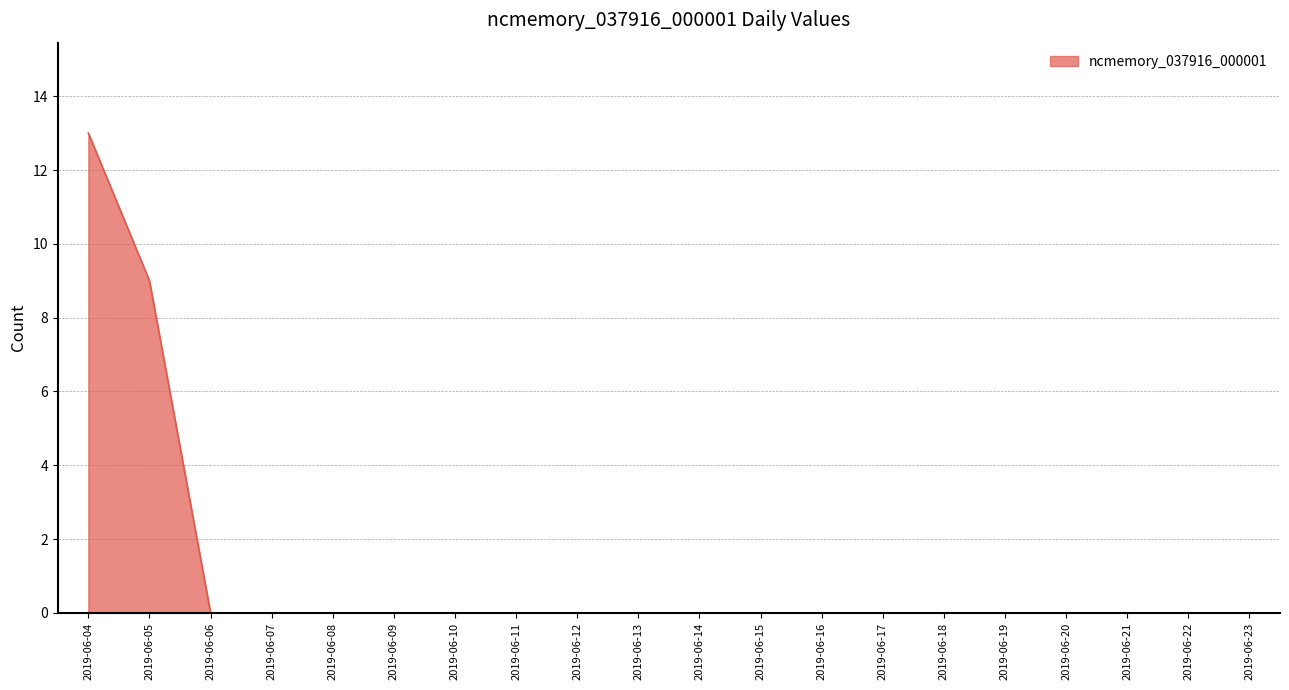

At which label is the value closest to 6?

2019-06-05